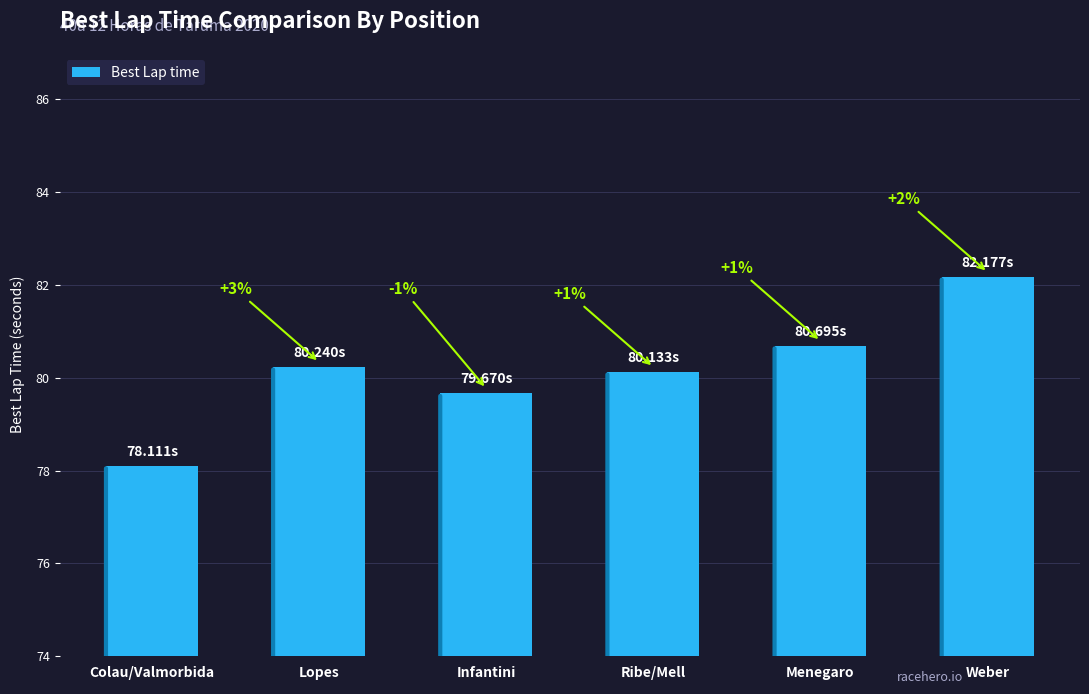

At which category does the chart reach its minimum across all series?

Colau/Valmorbida